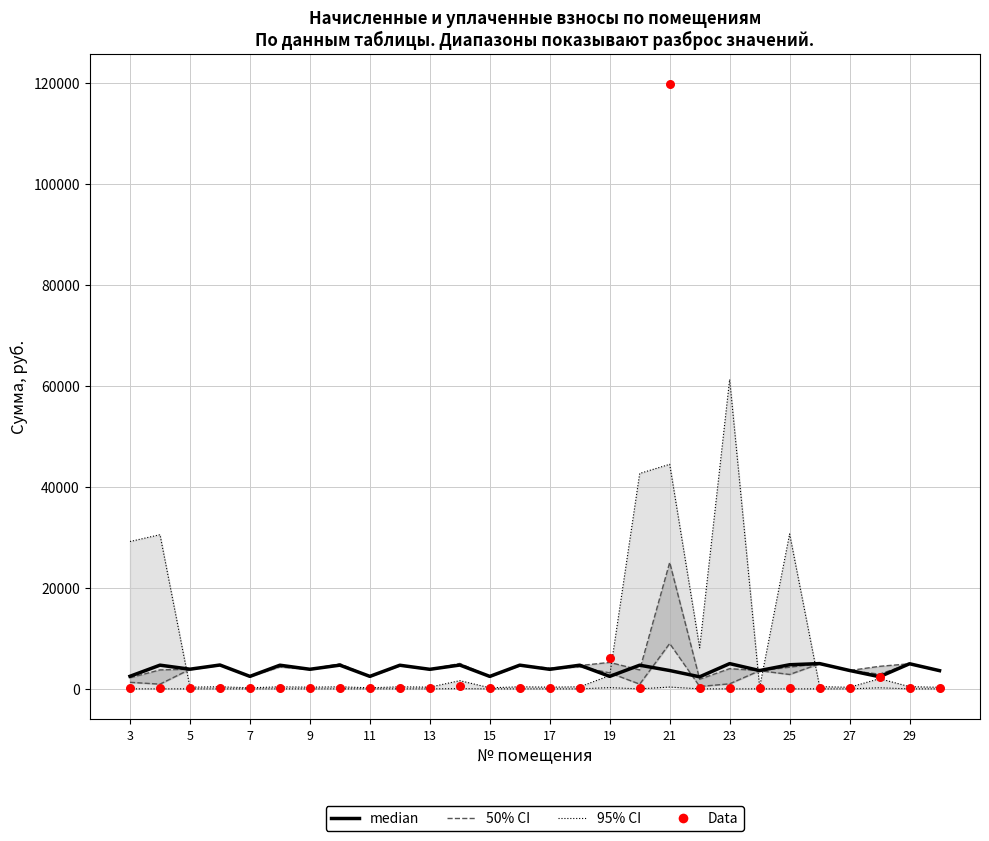

What is the total value across all series at 5?

4799.3